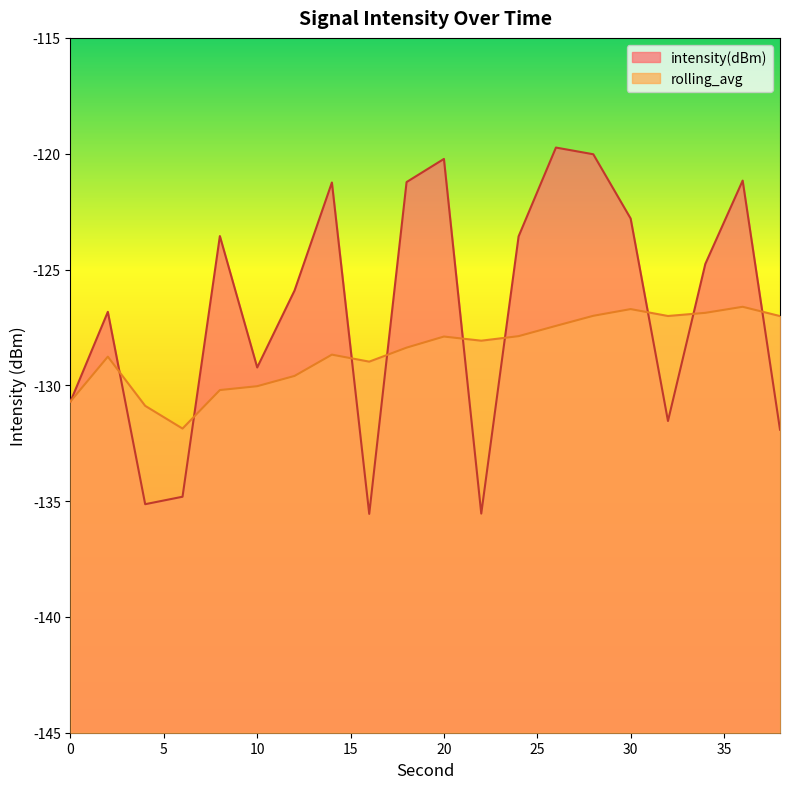

How many data points does each series have?

20